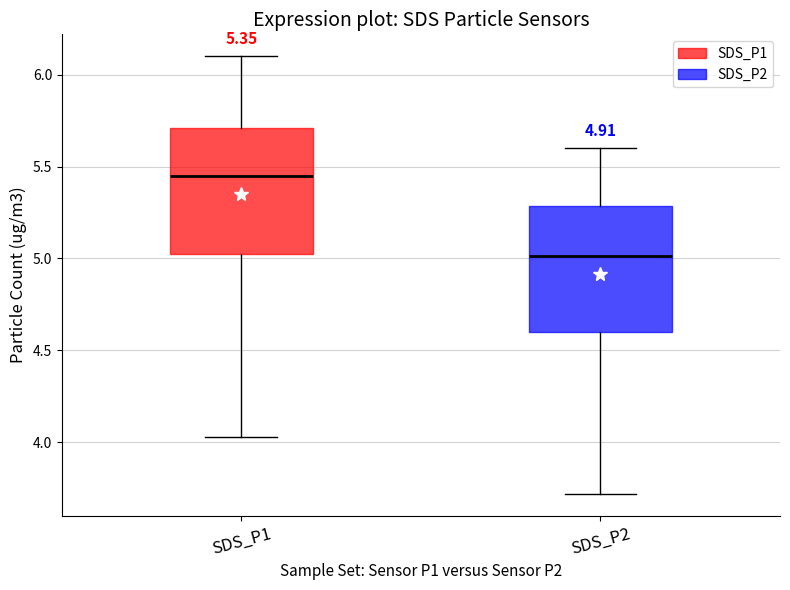

Which box's median line is the highest?

SDS_P1